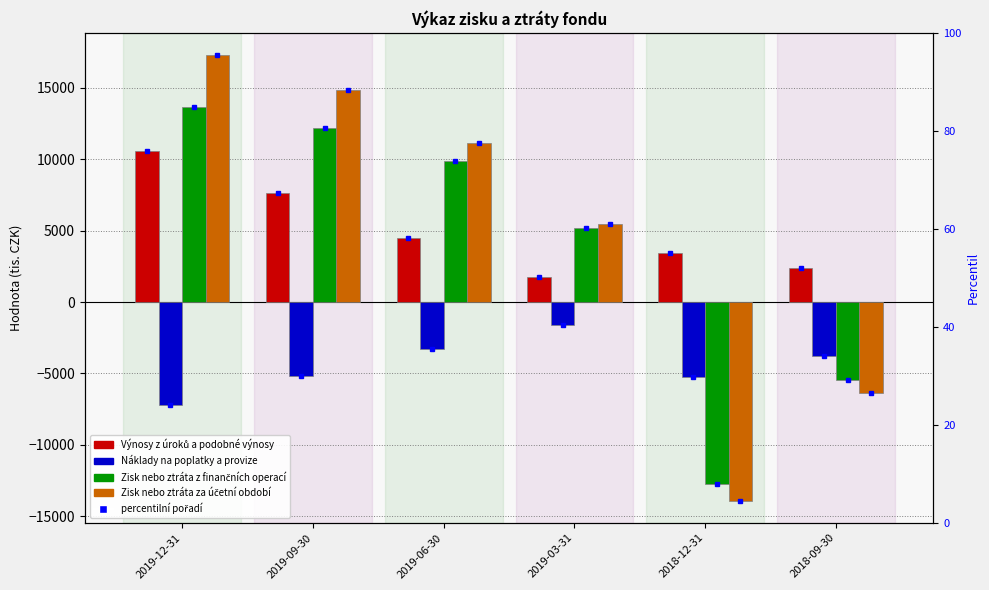

What is the spread (max minus min) of values at 2019-09-30?

19988.4